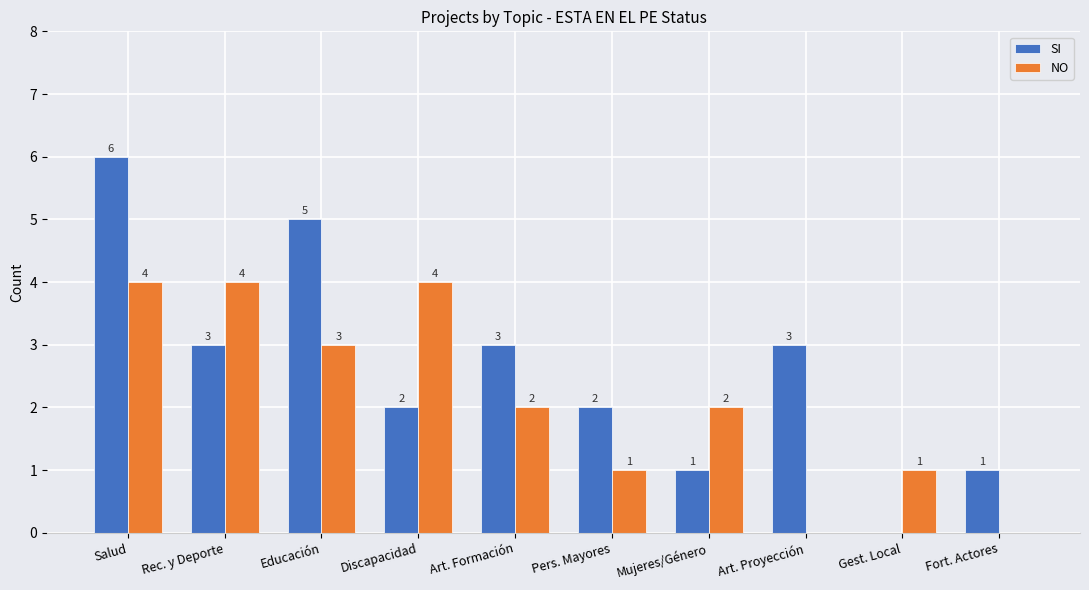

What is the sum of the NO values at Salud and Educación?

7